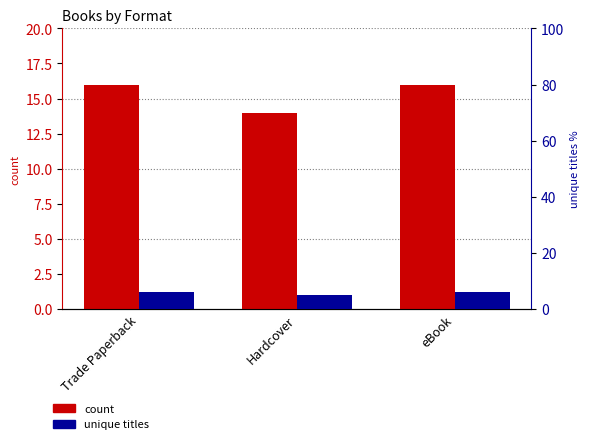

Which series changed the most between Hardcover and eBook?

count